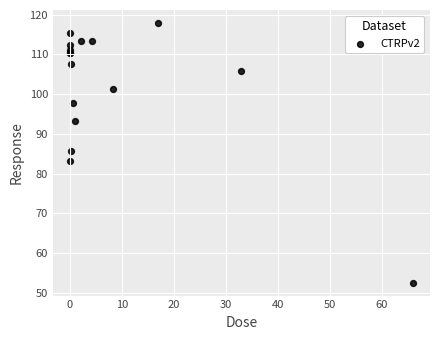

What Y value in the scatter plot is closest to 85?

85.8